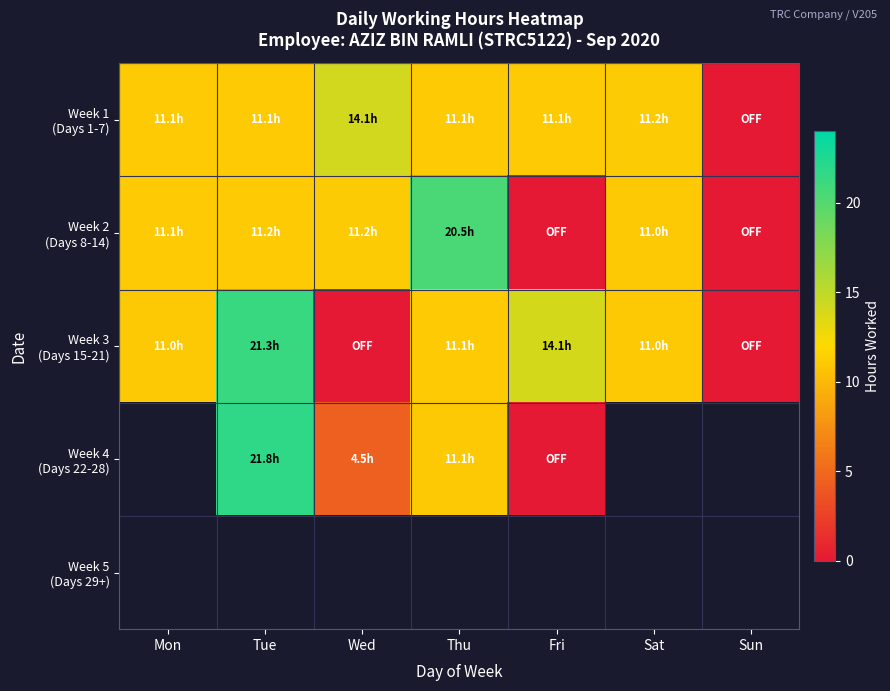

At which label does Week 1 (Days 1-7) first exceed 11?

Mon